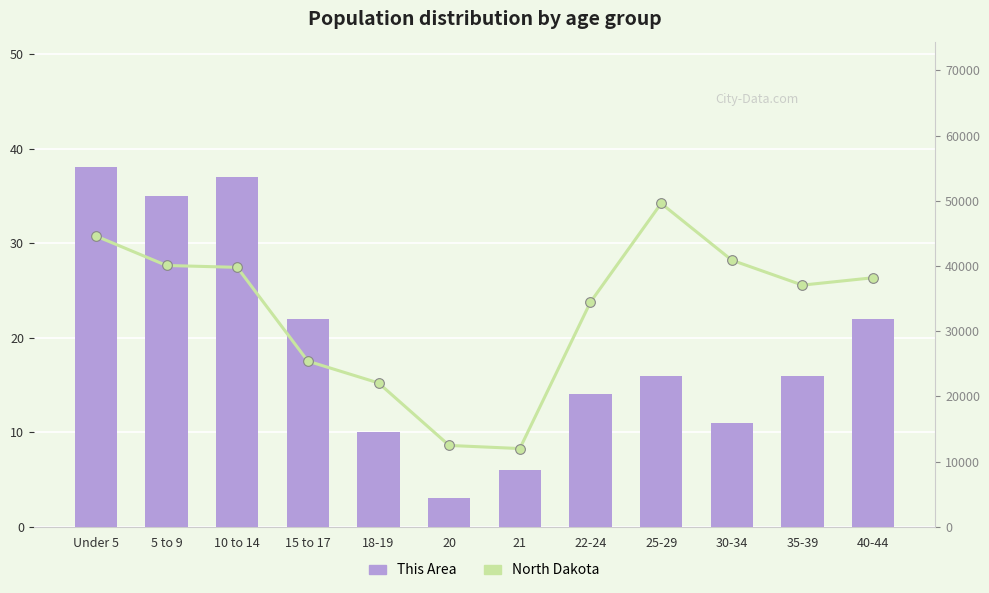

Is the value of North Dakota at 18-19 greater than the value of This Area at 21?

Yes